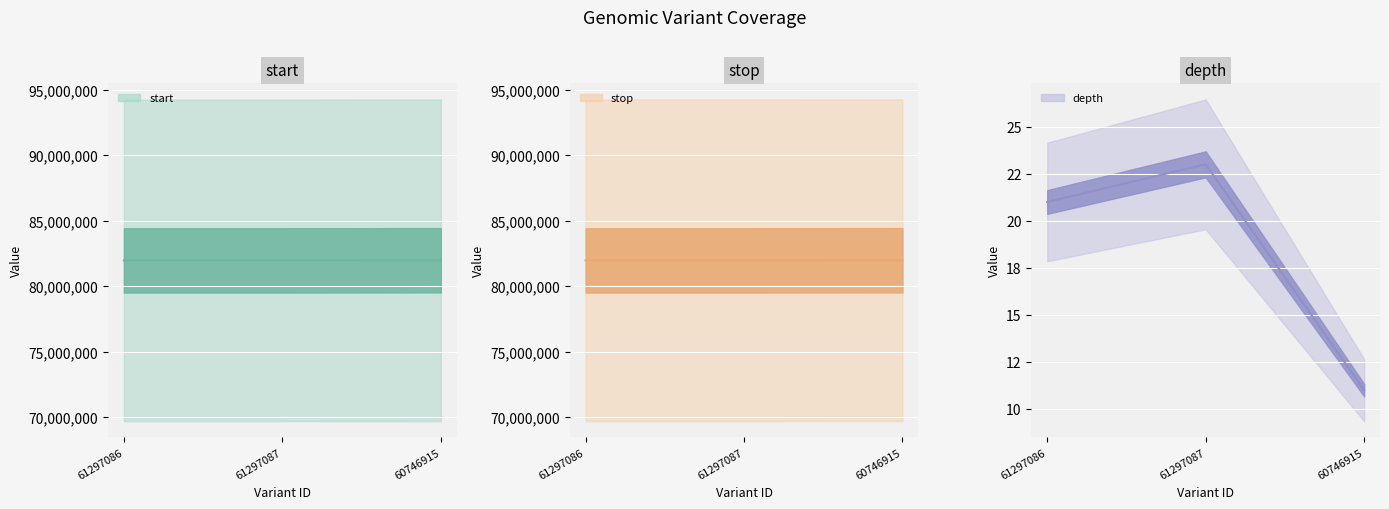

Between 61297087 and 61297086, which is larger?

61297087